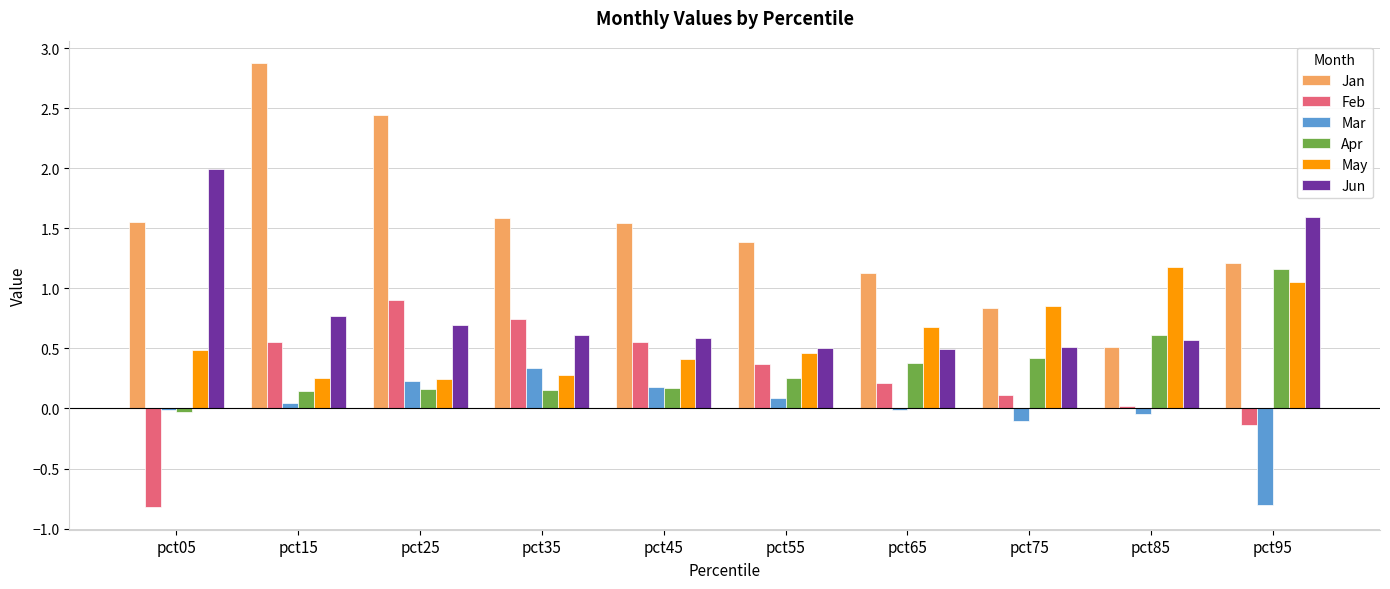

Is it true that Jan equals 2.9 at pct15?

True